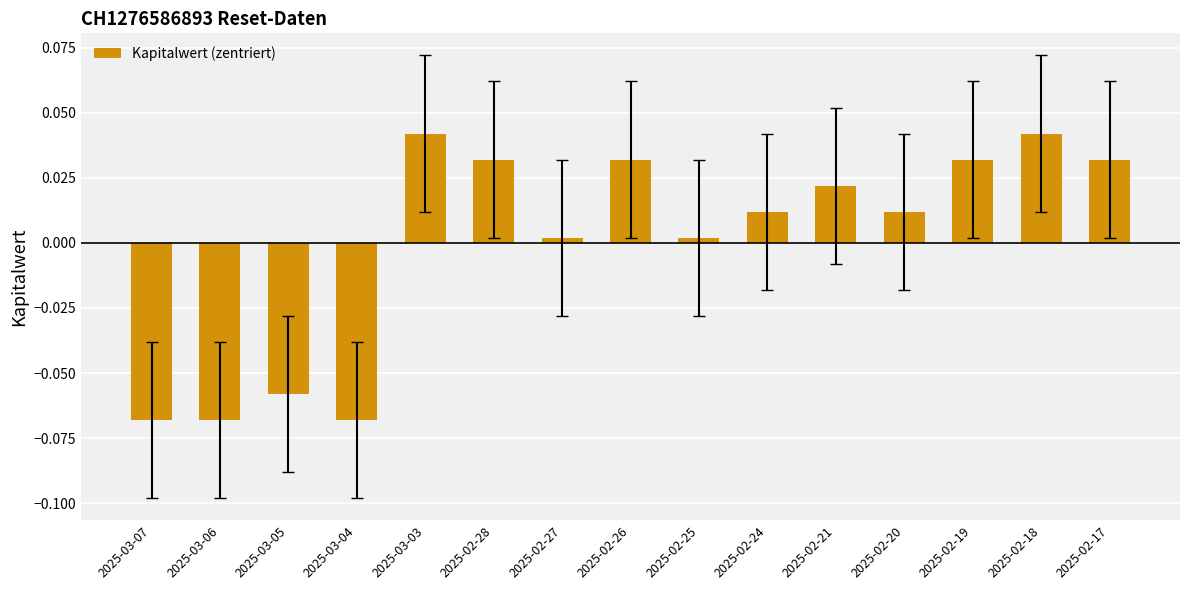

True or false: the data shows 0.1 at 2025-02-18.

False